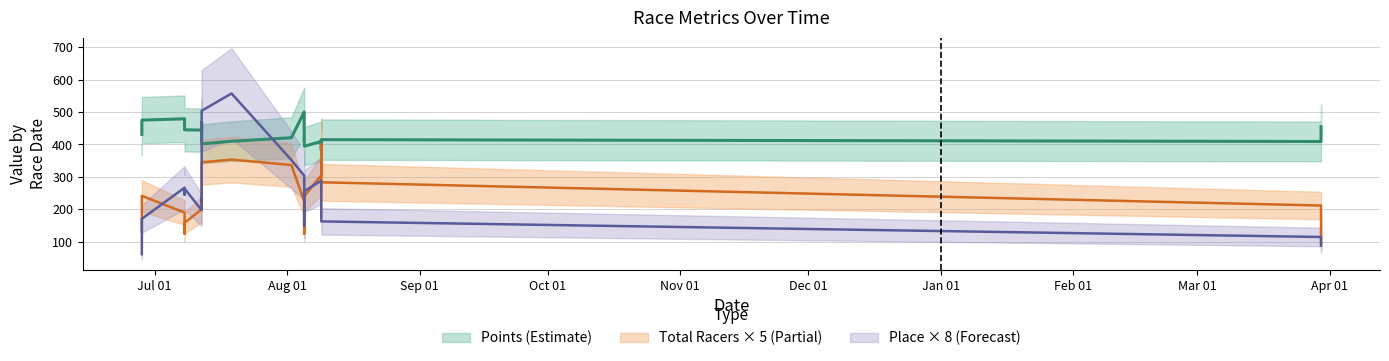

What is the spread (max minus min) of values at 0?

419.0